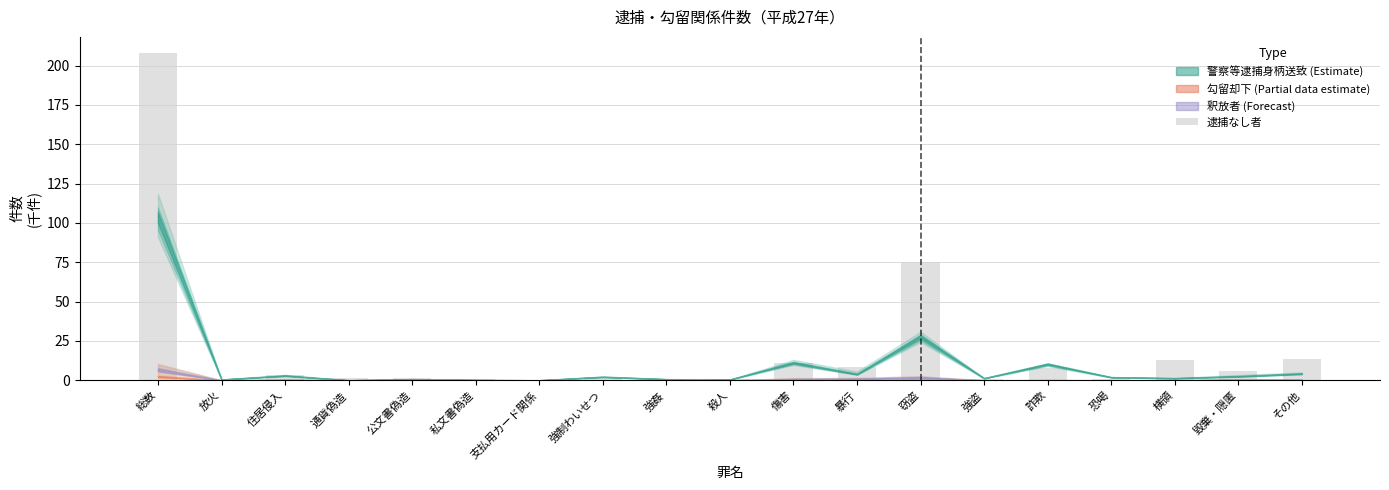

Is it true that the value at 総数 is 119.2?

False